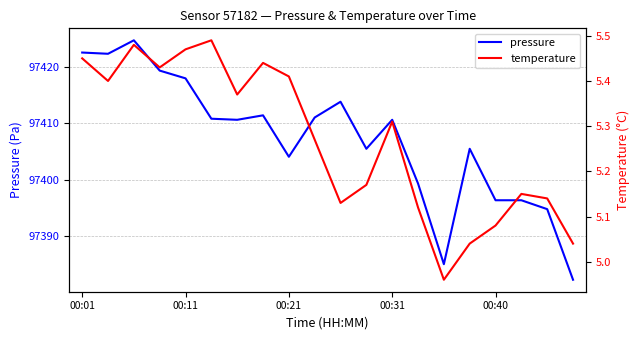

Reading left to right, list all the values displayed in this chart.

pressure: 97422.5	97422.2	97424.6	97419.3	97417.9	97410.8	97410.6	97411.4	97404.1	97411.0	97413.8	97405.5	97410.6	97399.3	97385.1	97405.5	97396.4	97396.4	97394.8	97382.3
temperature: 5.5	5.4	5.5	5.4	5.5	5.5	5.4	5.4	5.4	5.3	5.1	5.2	5.3	5.1	5.0	5.0	5.1	5.2	5.1	5.0